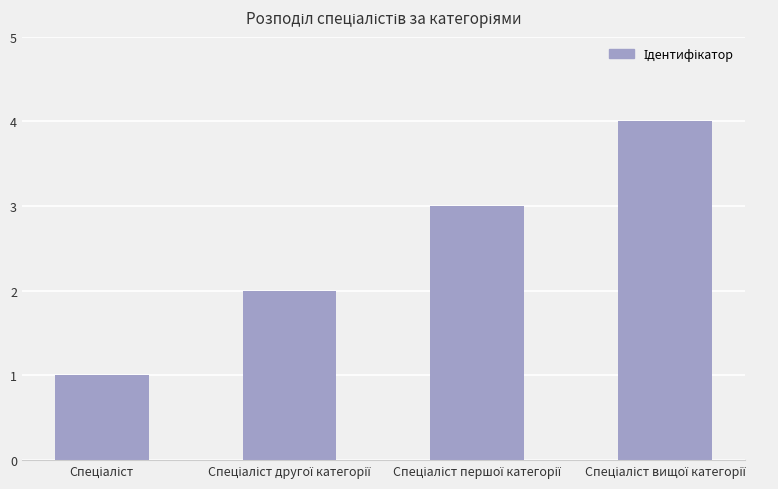

How many data points does each series have?

4